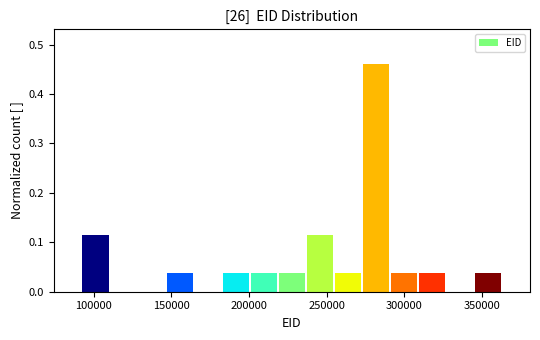

Around what value on the x-axis is the tallest bar? Give the approximate position of its centre, as read against the axis.

280000